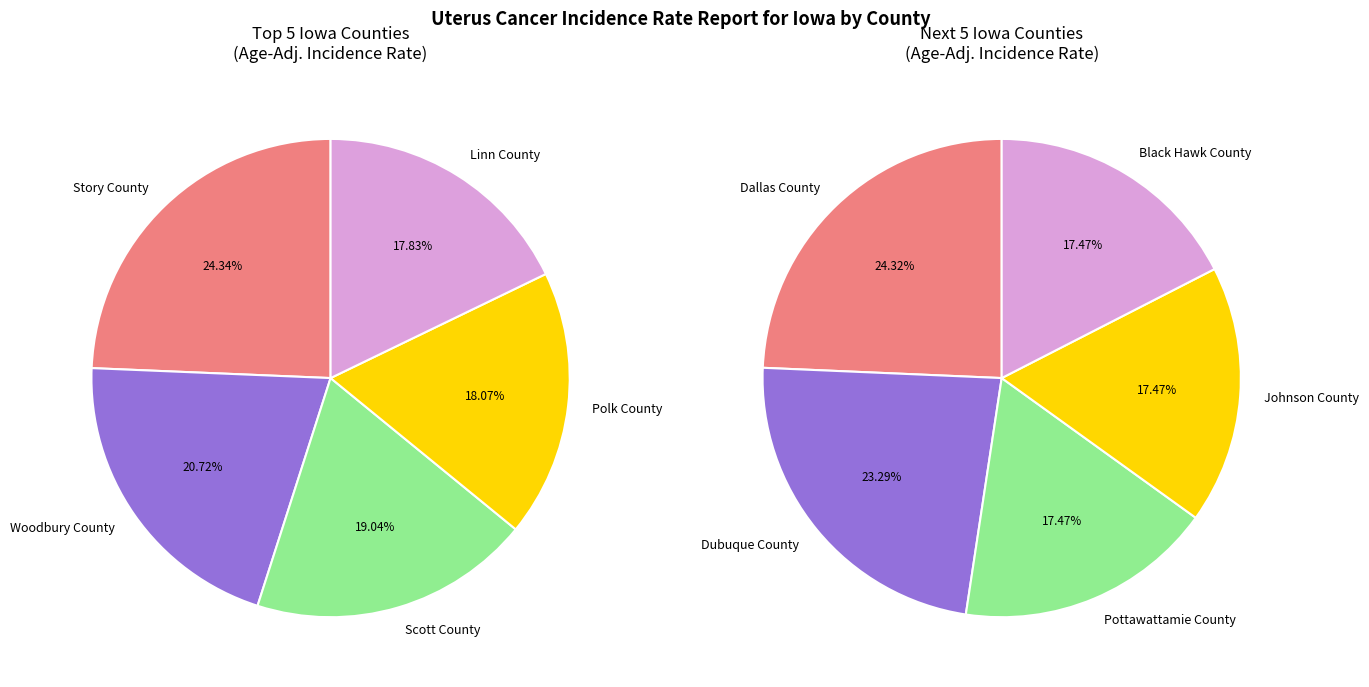

Does any single category account for the majority?

No